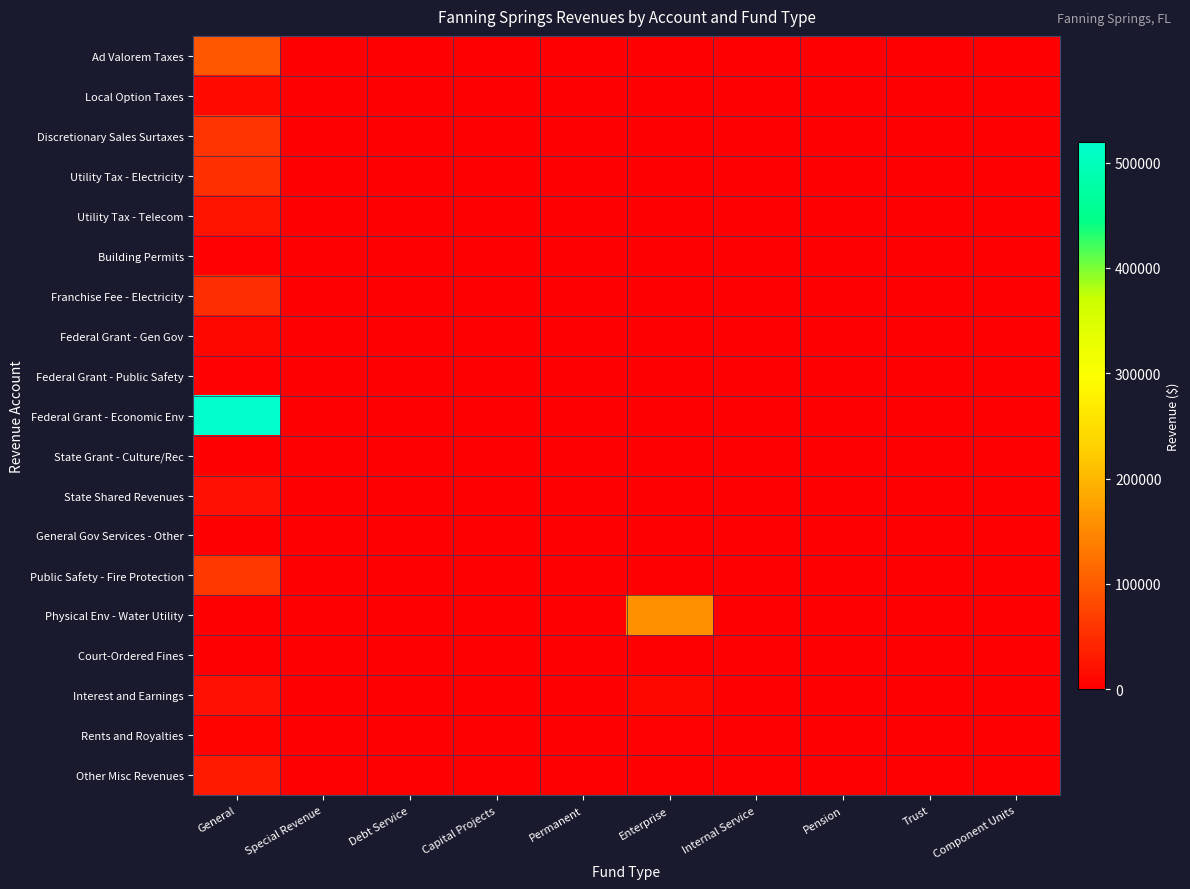

At Pension, list the series in order from largest to smallest.

Ad Valorem Taxes, Local Option Taxes, Discretionary Sales Surtaxes, Utility Tax - Electricity, Utility Tax - Telecom, Building Permits, Franchise Fee - Electricity, Federal Grant - Gen Gov, Federal Grant - Public Safety, Federal Grant - Economic Env, State Grant - Culture/Rec, State Shared Revenues, General Gov Services - Other, Public Safety - Fire Protection, Physical Env - Water Utility, Court-Ordered Fines, Interest and Earnings, Rents and Royalties, Other Misc Revenues